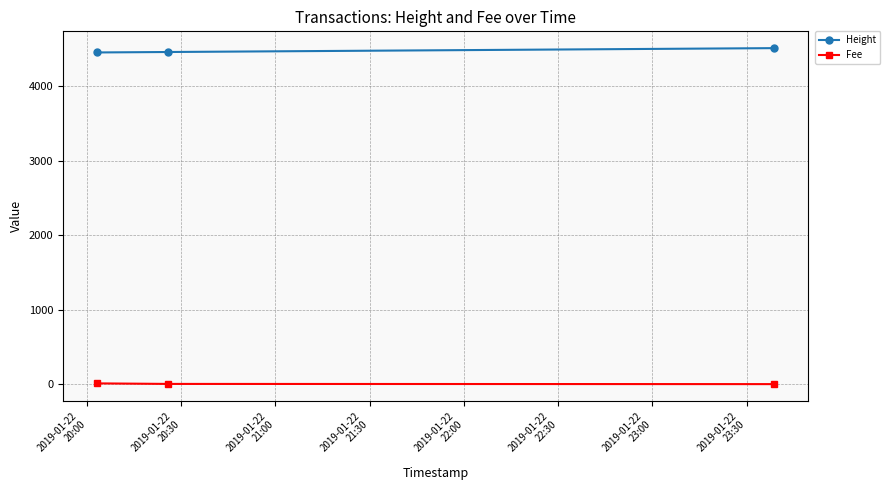

What is the maximum value for Height?

4509.0